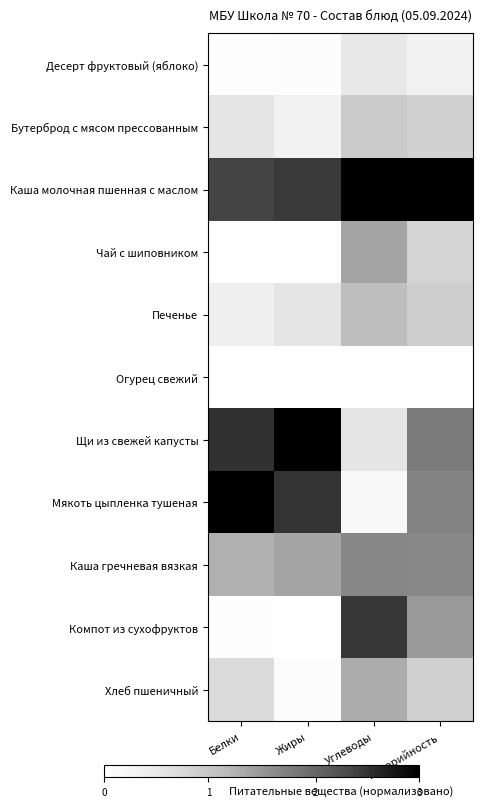

Reading right to left, transcribe all the data shown in this chart.

Десерт фруктовый (яблоко): Калорийность=0.1	Углеводы=0.2	Жиры=0.0	Белки=0.0
Бутерброд с мясом прессованным: Калорийность=0.3	Углеводы=0.3	Жиры=0.1	Белки=0.2
Каша молочная пшенная с маслом: Калорийность=1.0	Углеводы=1.0	Жиры=0.8	Белки=0.8
Чай с шиповником: Калорийность=0.3	Углеводы=0.5	Жиры=0.0	Белки=0.0
Печенье: Калорийность=0.3	Углеводы=0.4	Жиры=0.2	Белки=0.1
Огурец свежий: Калорийность=0.0	Углеводы=0.0	Жиры=0.0	Белки=0.0
Щи из свежей капусты: Калорийность=0.6	Углеводы=0.2	Жиры=1.0	Белки=0.8
Мякоть цыпленка тушеная: Калорийность=0.6	Углеводы=0.1	Жиры=0.8	Белки=1.0
Каша гречневая вязкая: Калорийность=0.5	Углеводы=0.6	Жиры=0.5	Белки=0.4
Компот из сухофруктов: Калорийность=0.5	Углеводы=0.8	Жиры=0.0	Белки=0.0
Хлеб пшеничный: Калорийность=0.3	Углеводы=0.4	Жиры=0.0	Белки=0.2